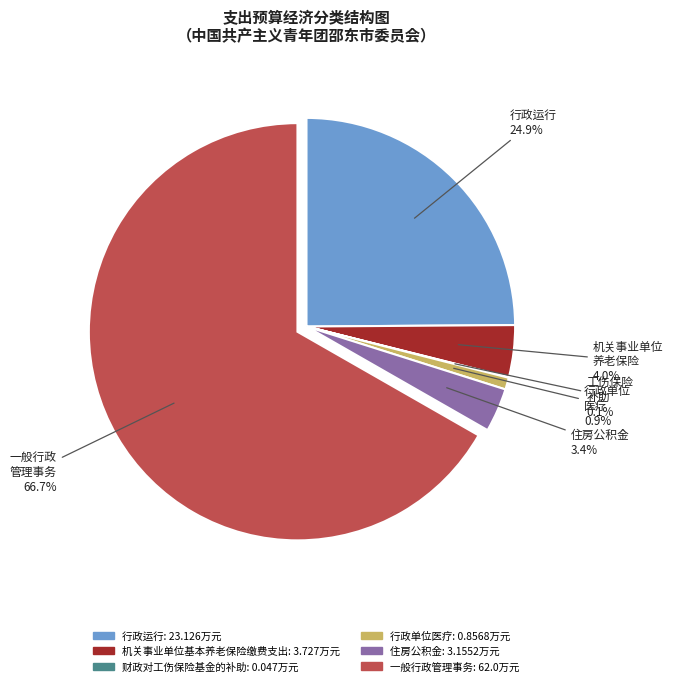

Is the sum of 机关事业单位基本养老保险缴费支出 and 行政单位医疗 greater than half?

No